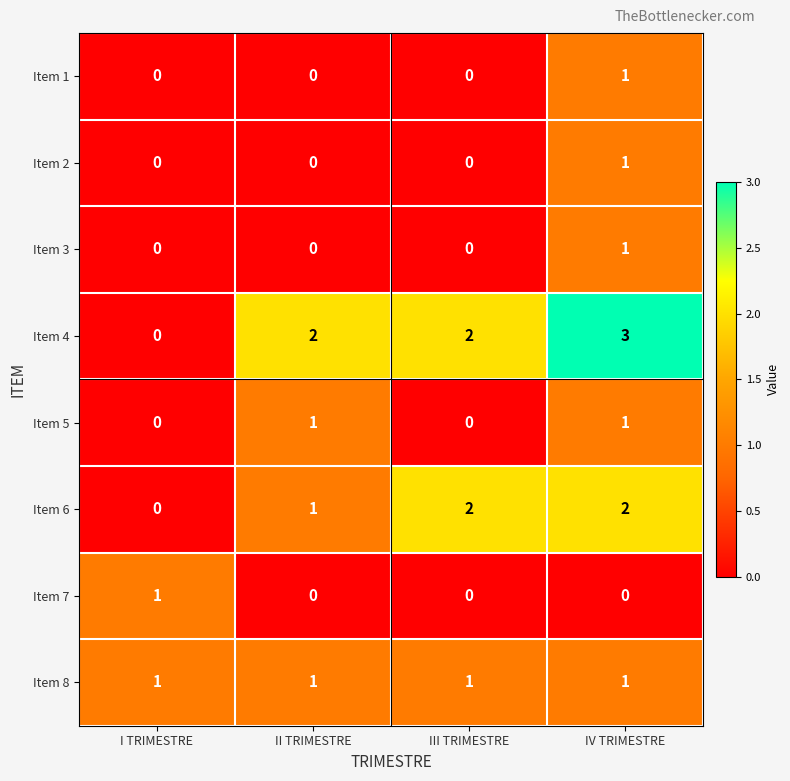

Count the Item 5 values in the range 0 to 1.

4